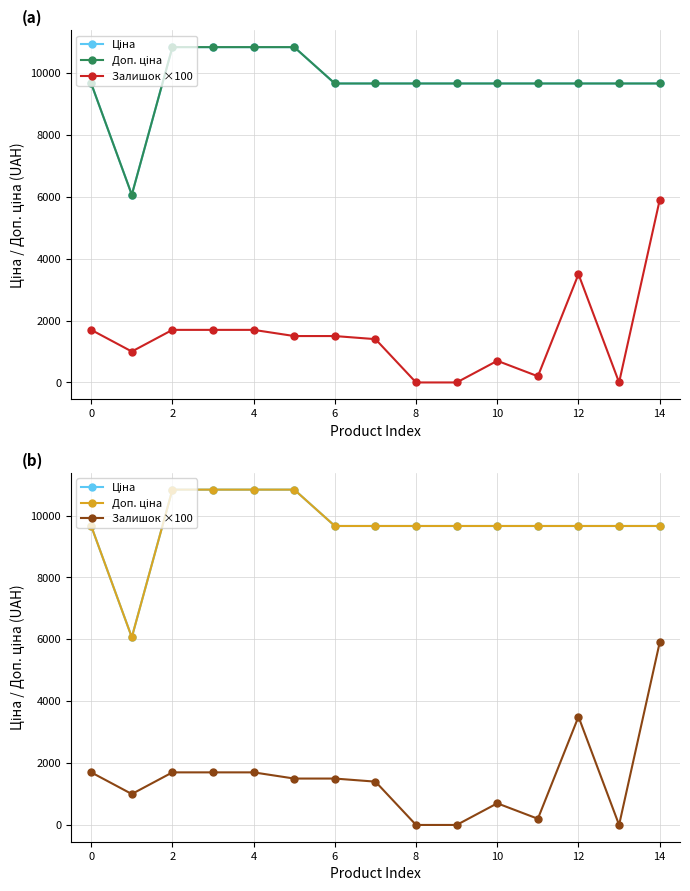

Is the value of Доп. ціна at 12 greater than the value of Залишок ×100 at 10?

Yes